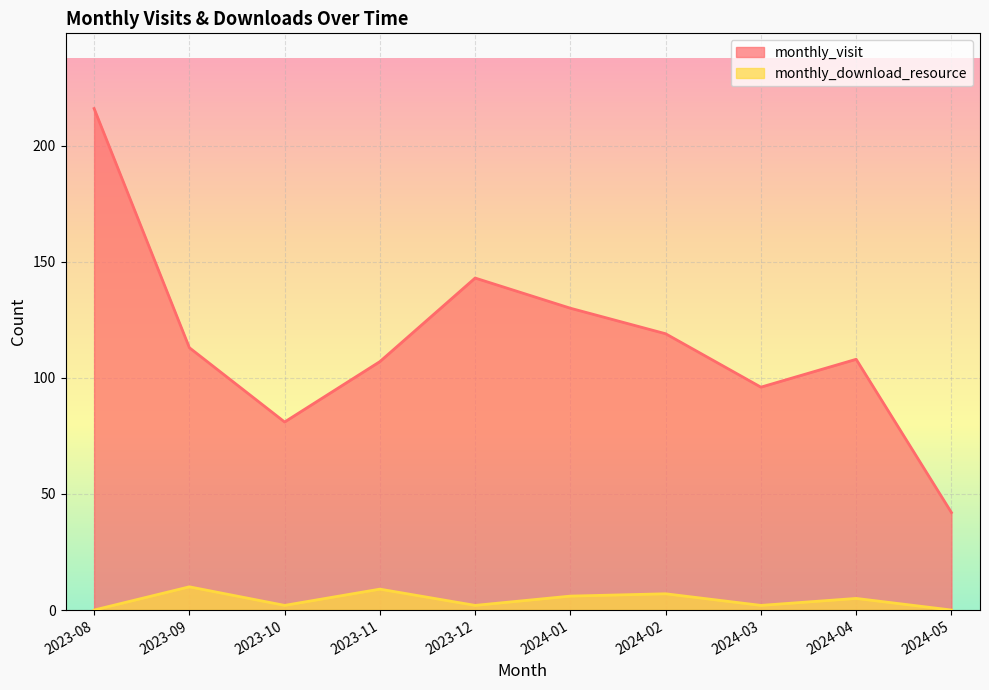

What is the label of the 5th point from the left?

2023-12